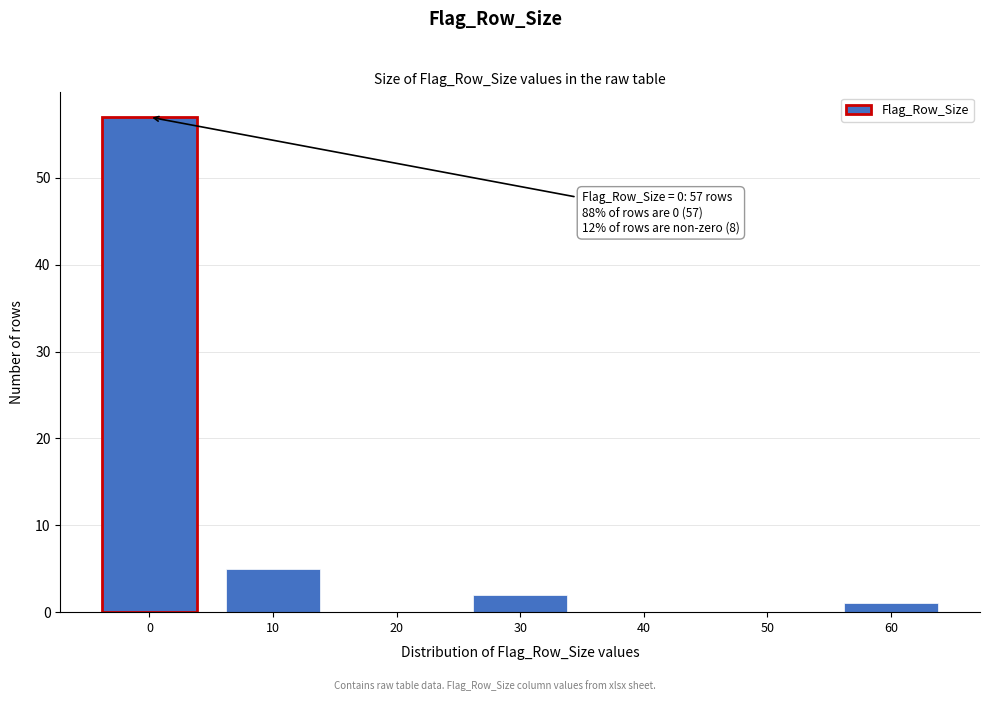

Which range on the x-axis has the tallest bar?

-5 to 5